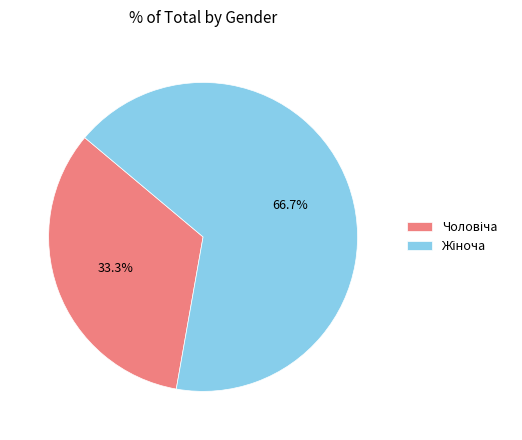

Does any single category account for the majority?

Yes